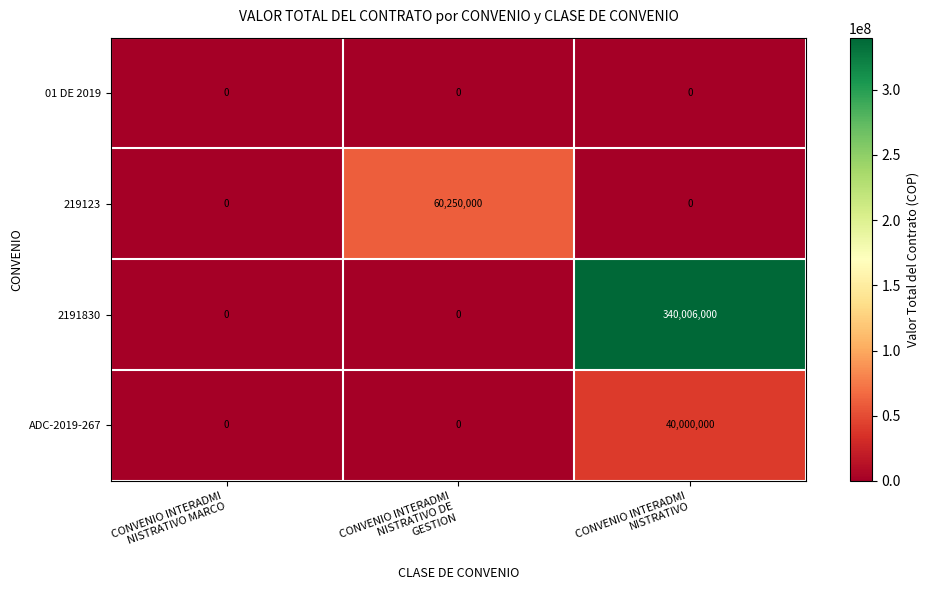

Which series has the largest total across all categories?

2191830